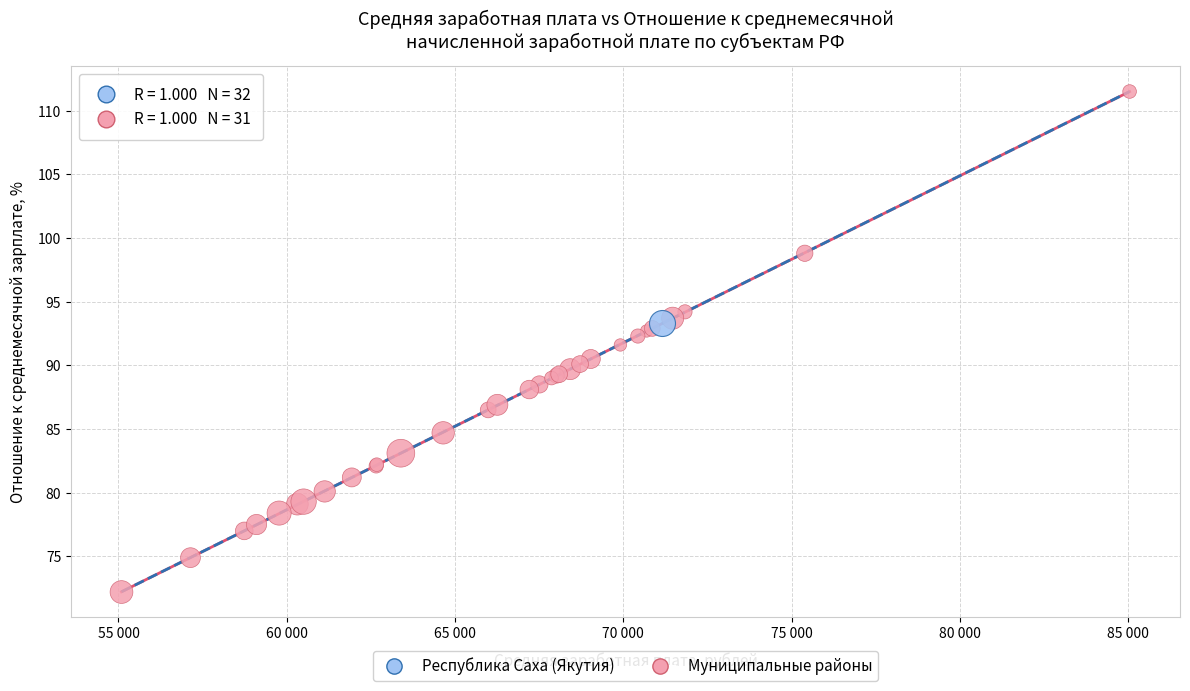

What are all the series names shown in the legend?

Республика Саха (Якутия), Муниципальные районы